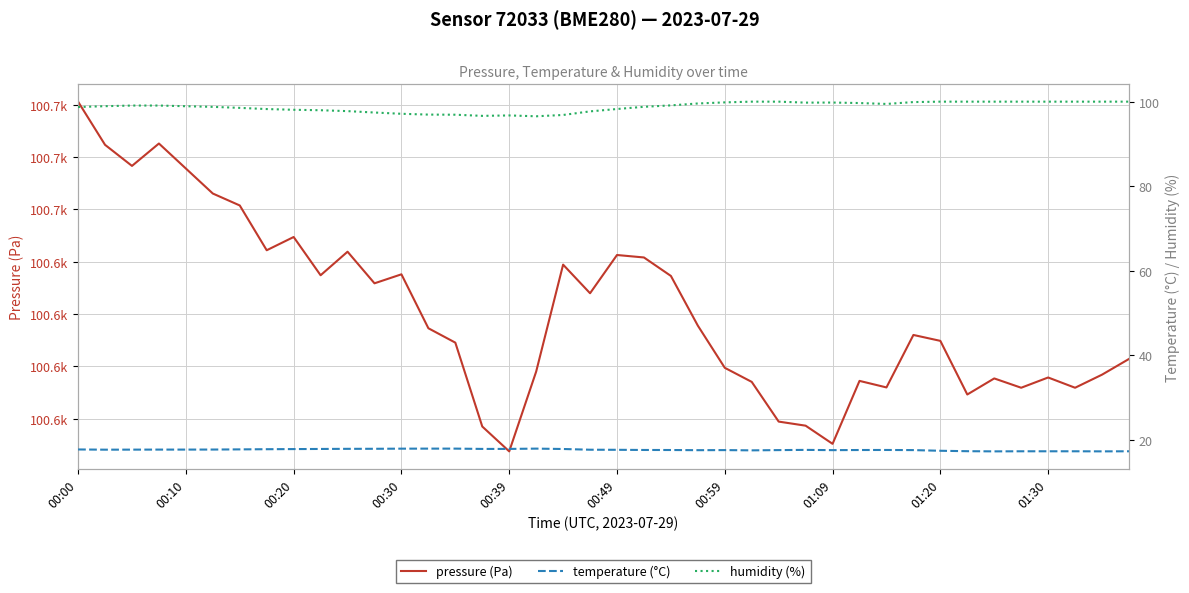

What is the minimum value for temperature (°C)?

17.3